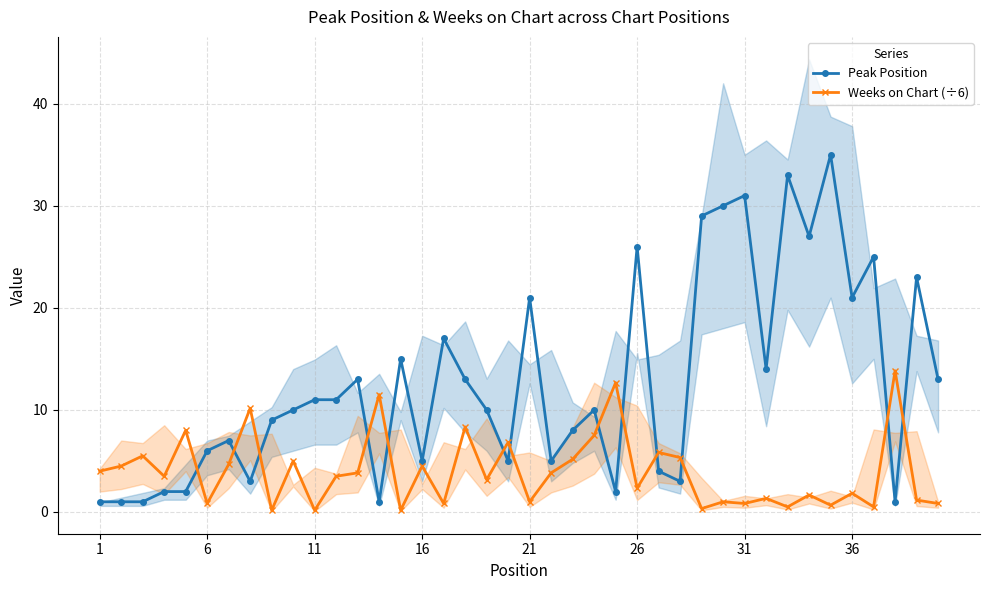

What is the highest value of the Peak Position series?

35.0